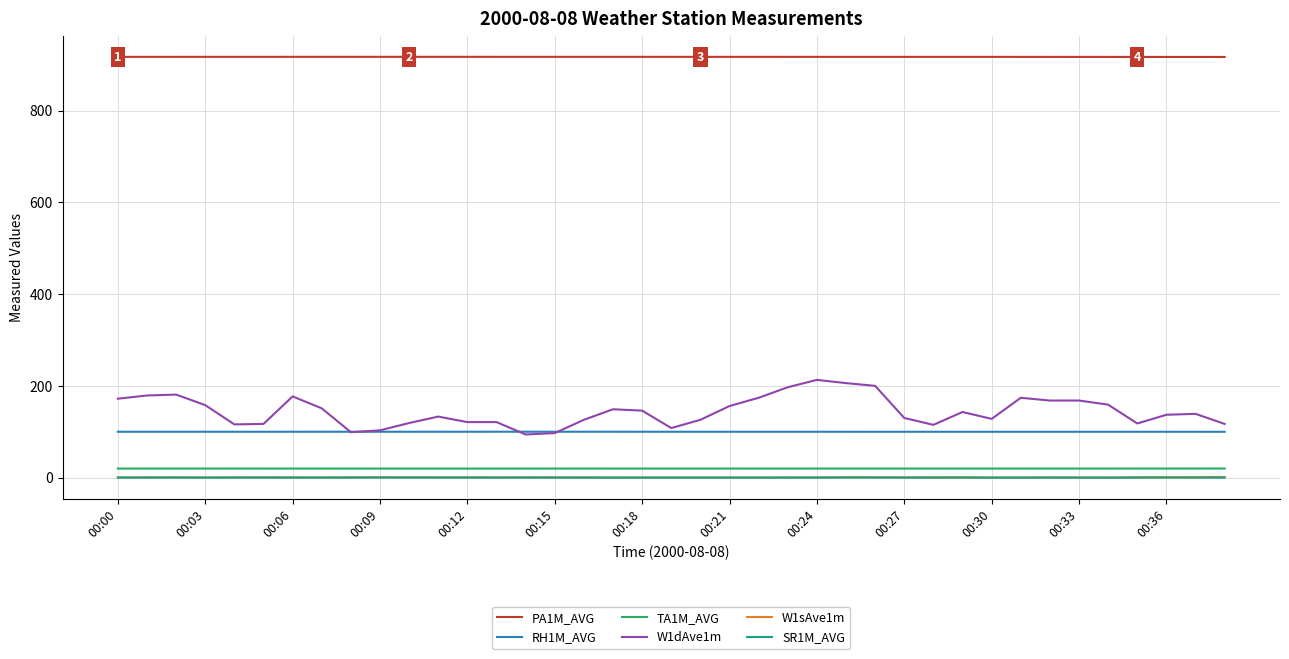

What is the highest value of the RH1M_AVG series?

100.0